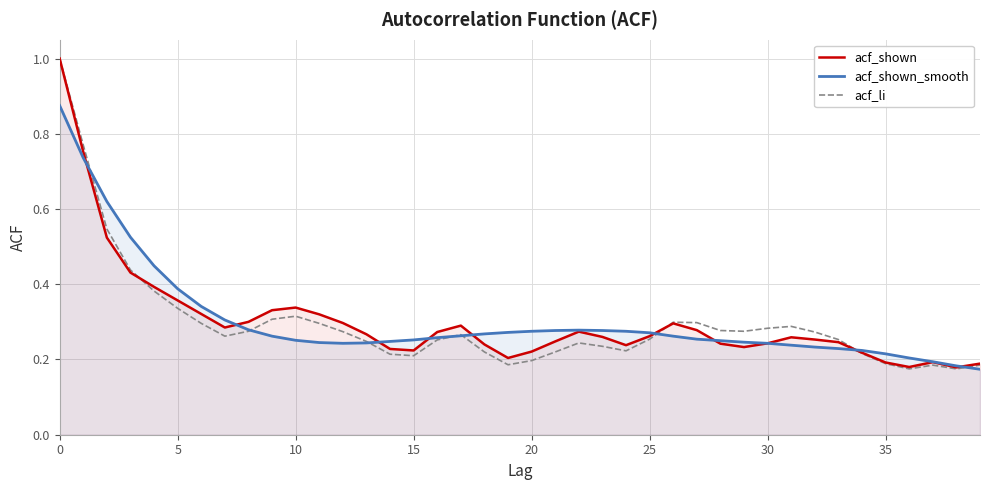

What is the sum of all acf_shown_smooth values?

12.1